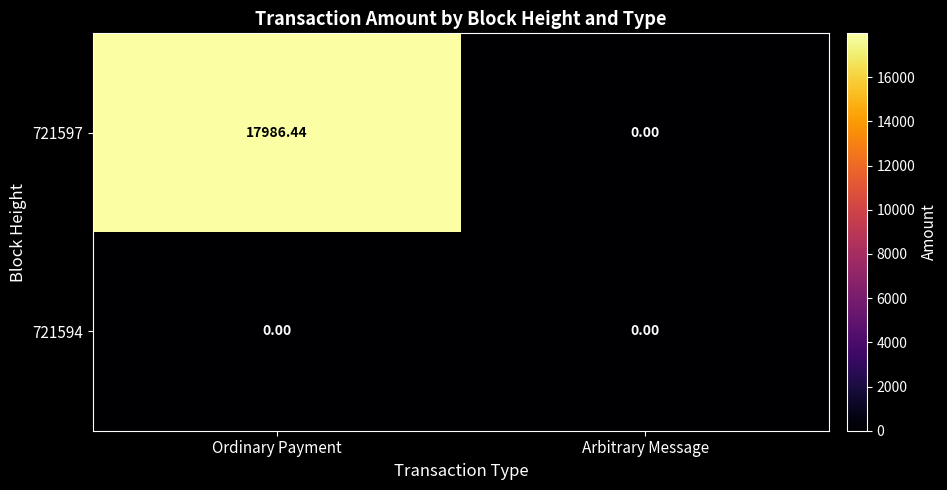

List the series in order of their overall mean, highest first.

721597, 721594